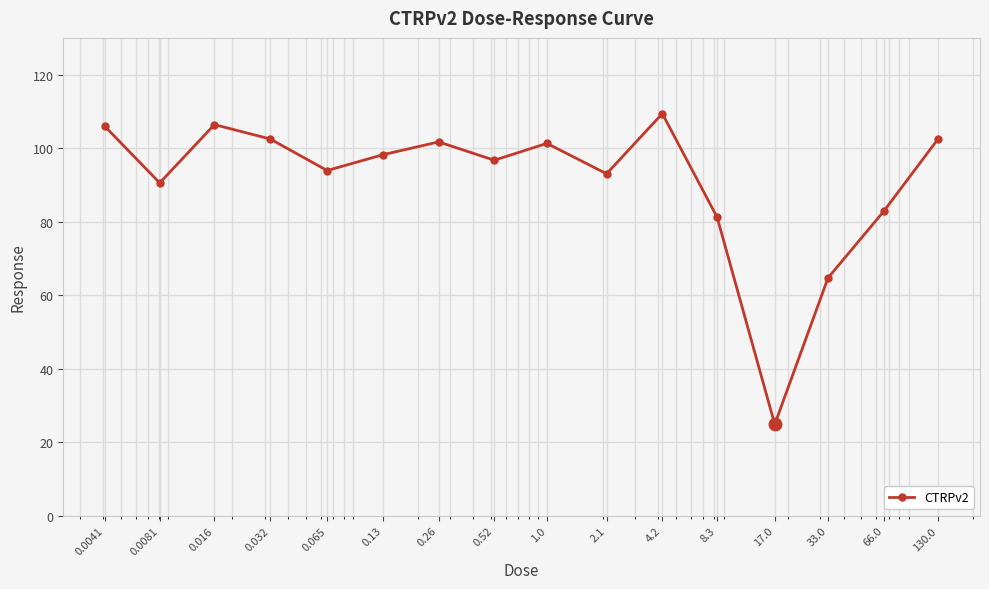

What is the difference between the maximum and minimum values?

84.5